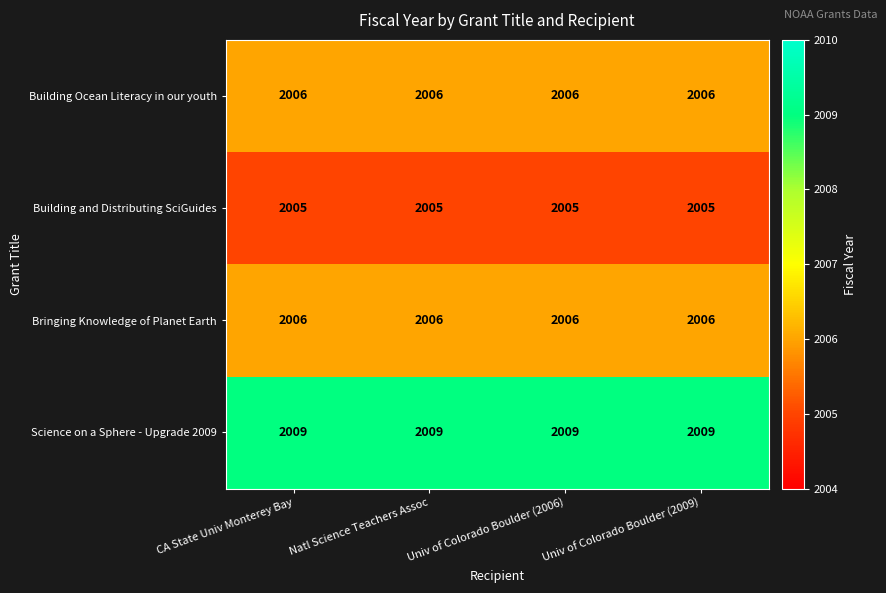

How many distinct data groups are displayed?

4